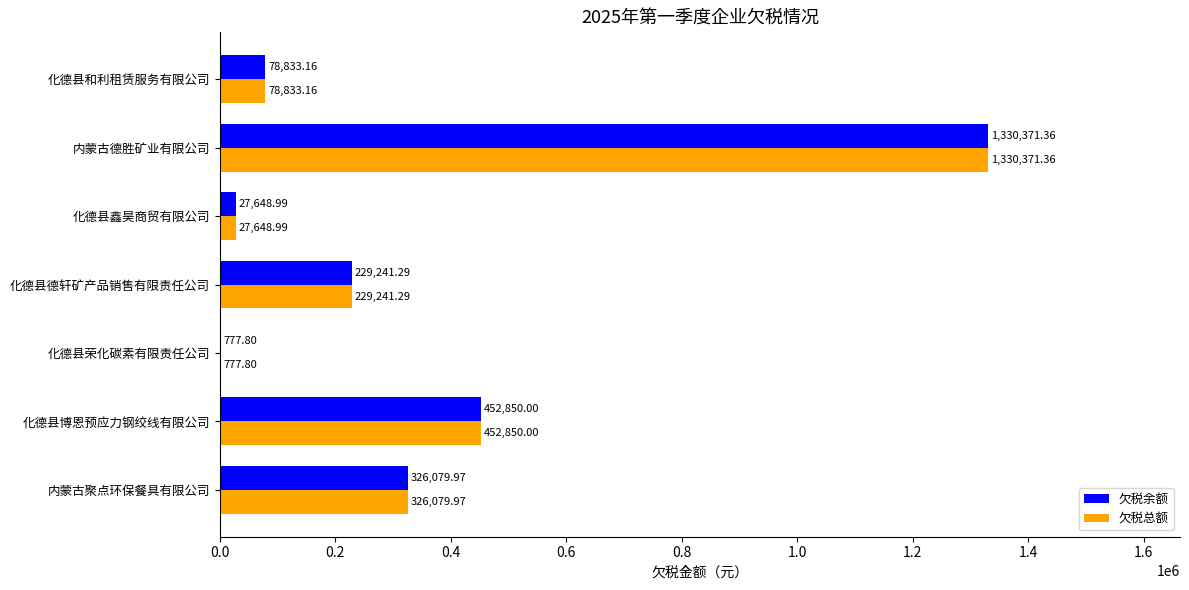

What is the sum of the 欠税余额 values at 化德县博恩预应力钢绞线有限公司 and 化德县荣化碳素有限责任公司?

453627.8